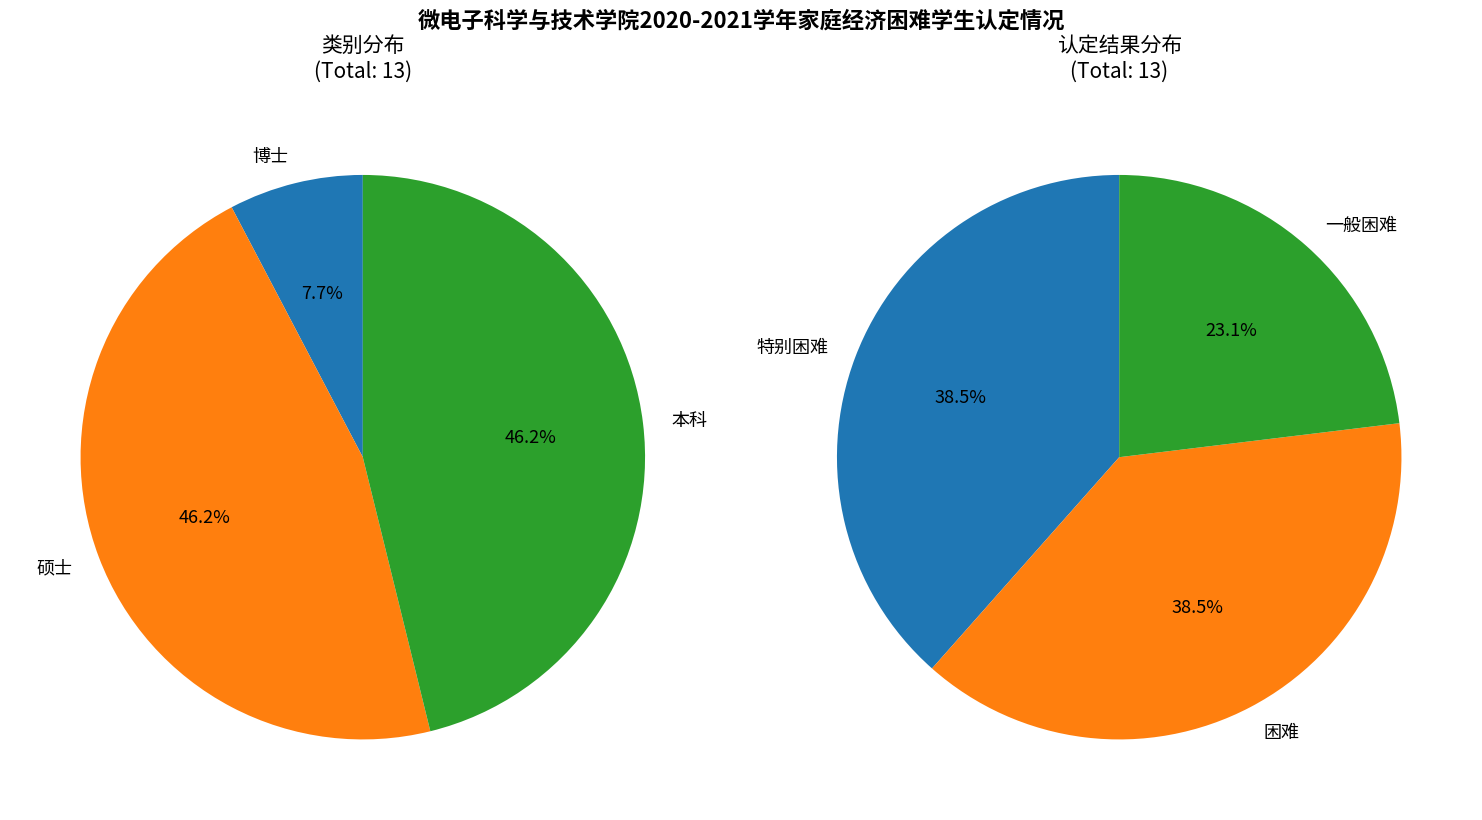

True or false: 特别困难 accounts for 46% of the total.

False